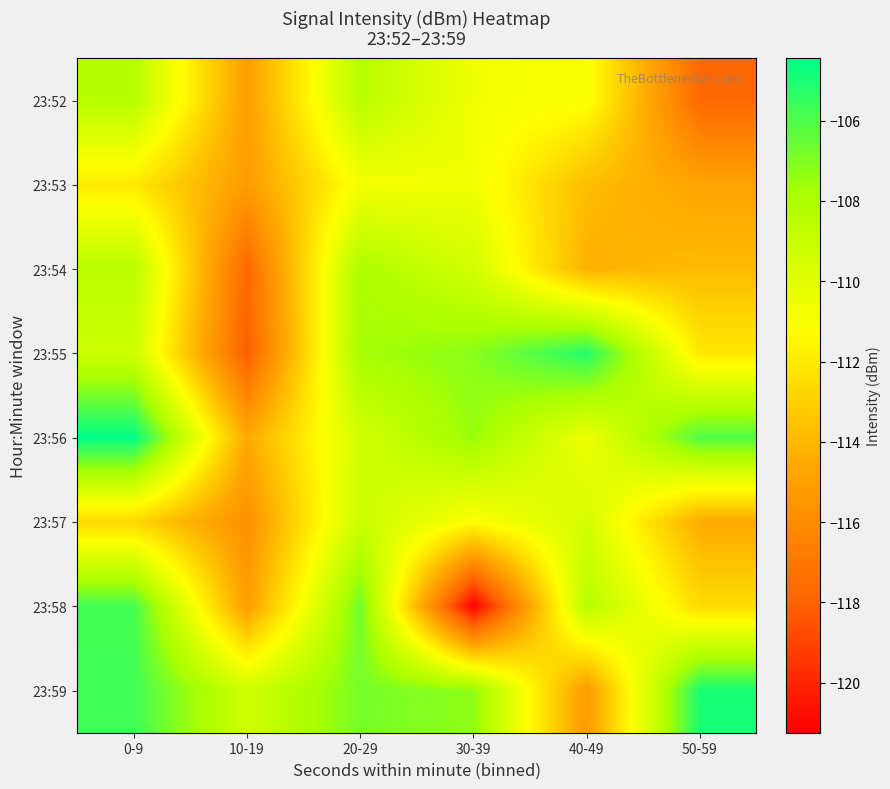

Reading left to right, extract all data points from this chart.

23:52: 0-9=-108.3	10-19=-115.1	20-29=-108.4	30-39=-110.6	40-49=-111.0	50-59=-117.7
23:53: 0-9=-112.0	10-19=-115.2	20-29=-110.8	30-39=-110.6	40-49=-113.8	50-59=-114.8
23:54: 0-9=-108.4	10-19=-117.7	20-29=-108.0	30-39=-109.4	40-49=-114.2	50-59=-113.8
23:55: 0-9=-109.2	10-19=-118.1	20-29=-107.7	30-39=-107.2	40-49=-105.1	50-59=-112.1
23:56: 0-9=-104.4	10-19=-114.6	20-29=-109.4	30-39=-107.5	40-49=-110.5	50-59=-106.1
23:57: 0-9=-112.7	10-19=-115.8	20-29=-109.1	30-39=-111.1	40-49=-109.5	50-59=-114.5
23:58: 0-9=-105.8	10-19=-115.1	20-29=-106.6	30-39=-121.2	40-49=-108.3	50-59=-112.5
23:59: 0-9=-105.7	10-19=-109.3	20-29=-106.8	30-39=-107.3	40-49=-115.3	50-59=-104.9